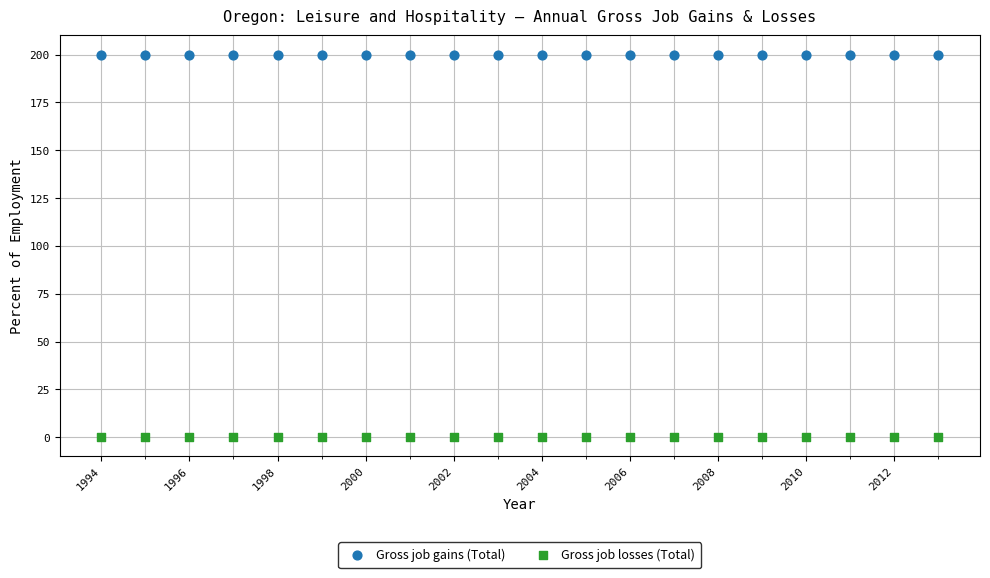

Which series contains the highest Y value?

Gross job gains (Total)